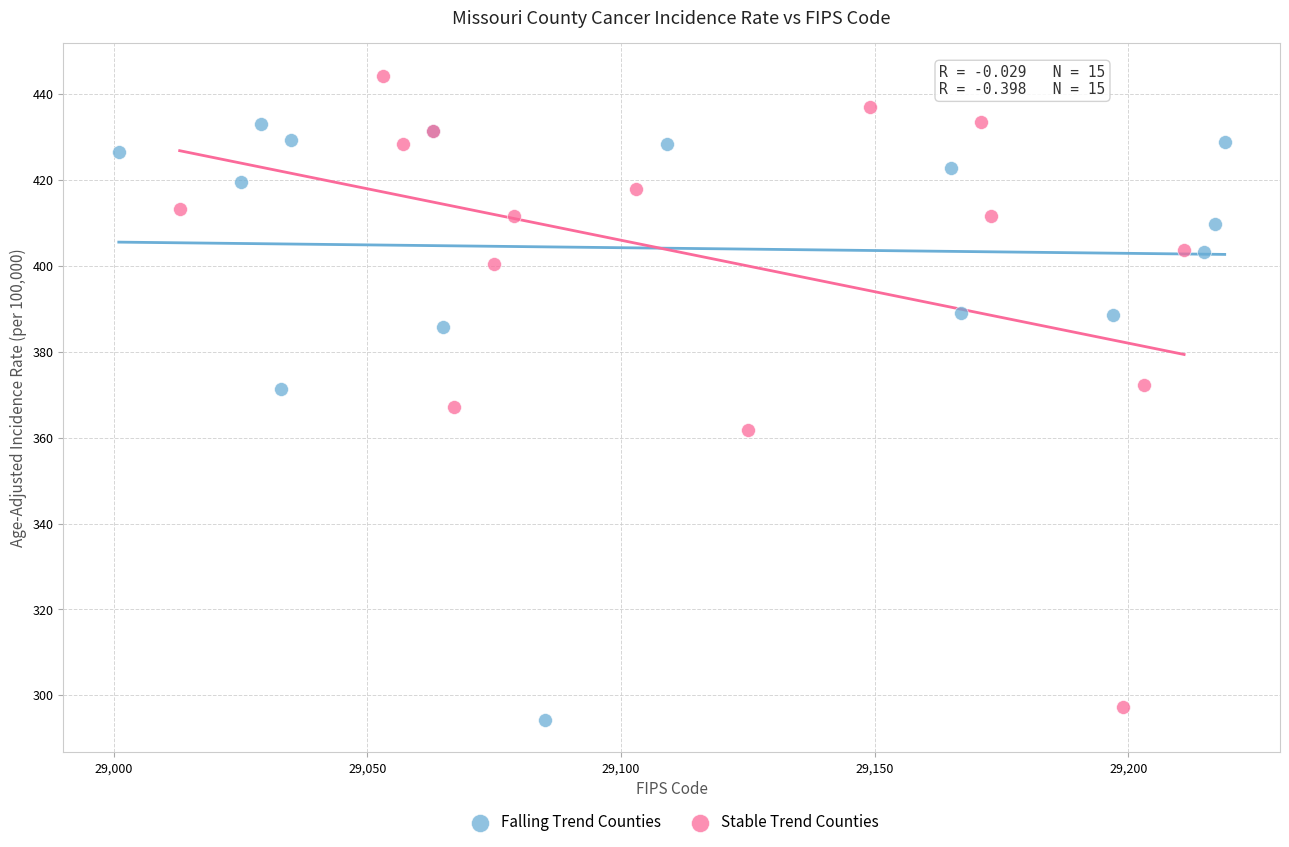

Which series contains the highest Y value?

Stable Trend Counties